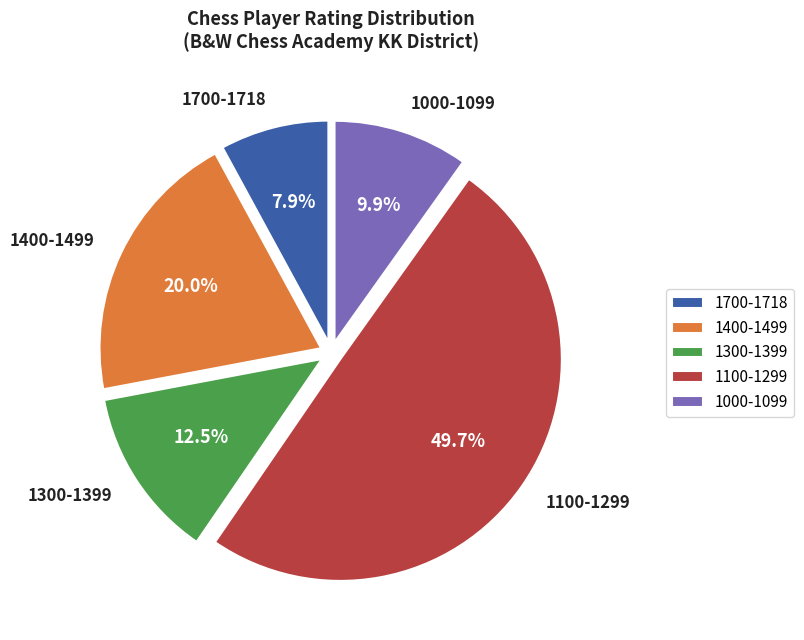

To the nearest percent, what is the average slice percentage?

20%